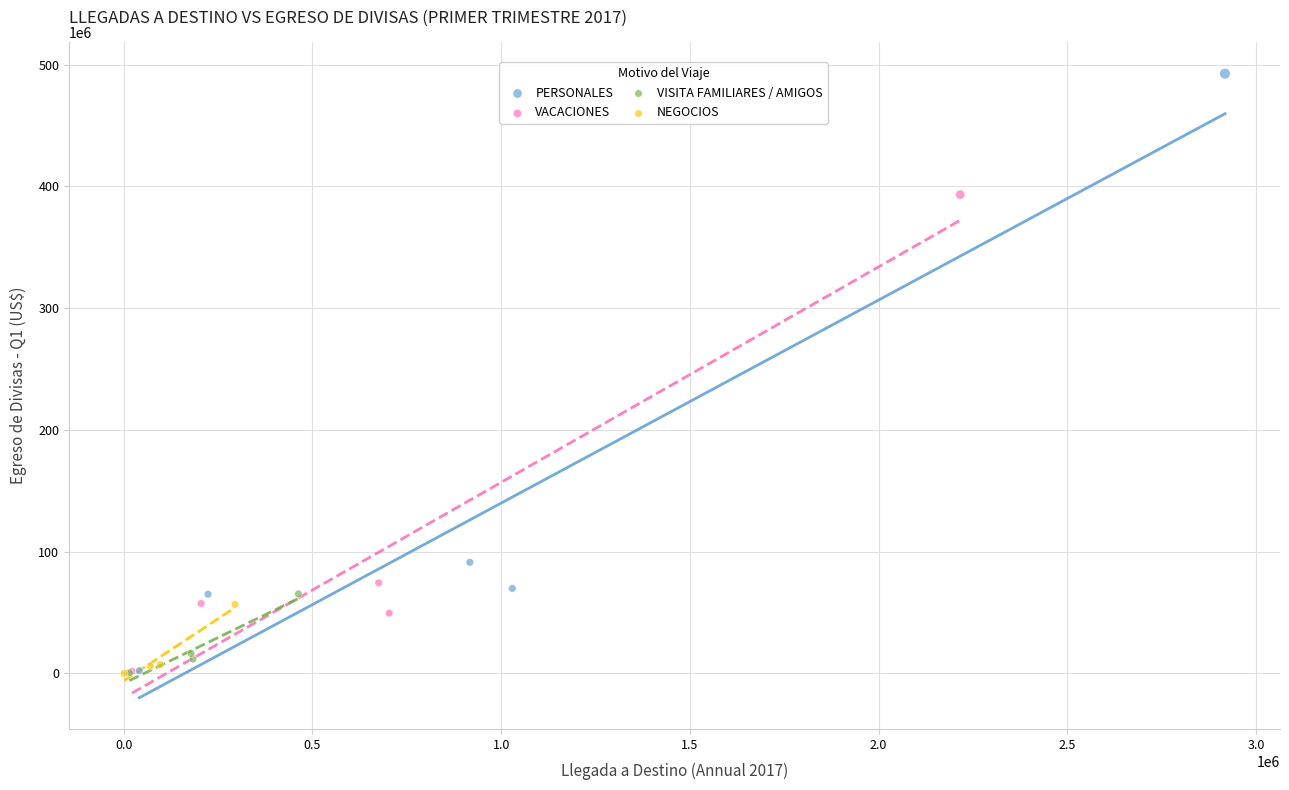

Which series has the largest Y range (max minus min)?

PERSONALES